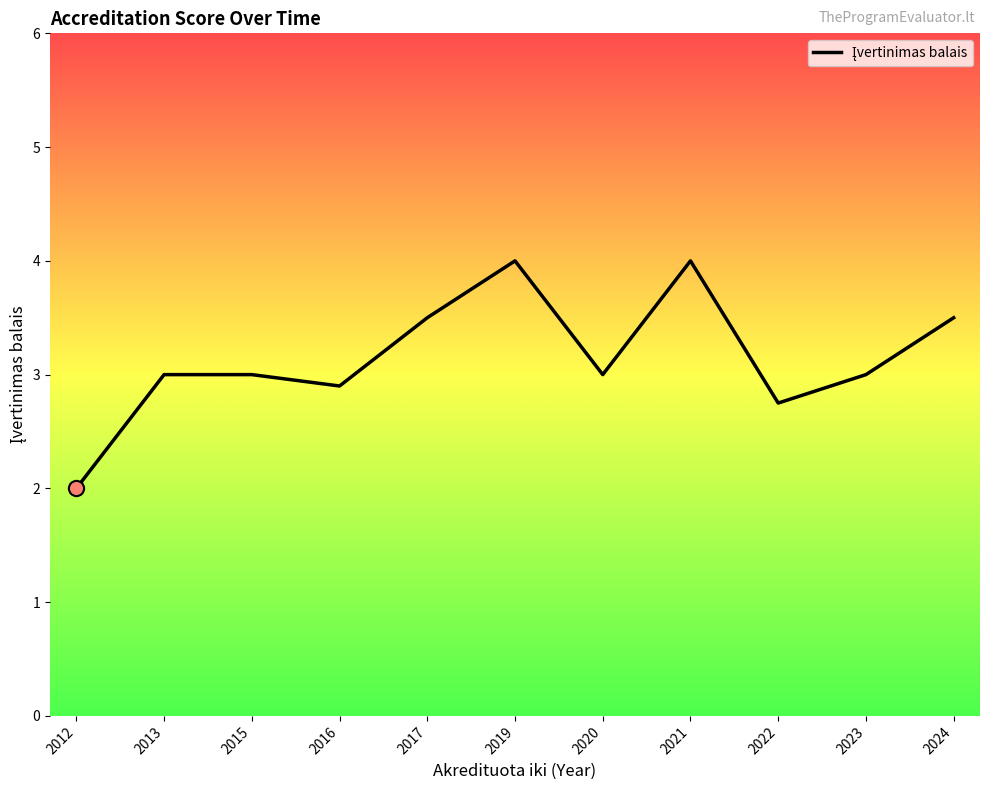

What is the ratio of the value at 2022 to the value at 2016?

0.9